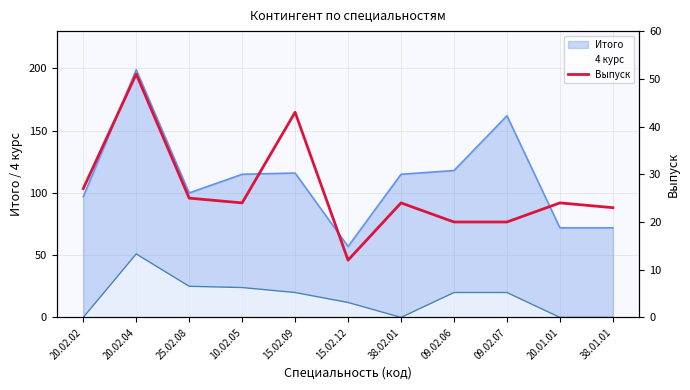

Reading left to right, extract all data points from this chart.

27	51	25	24	43	12	24	20	20	24	23